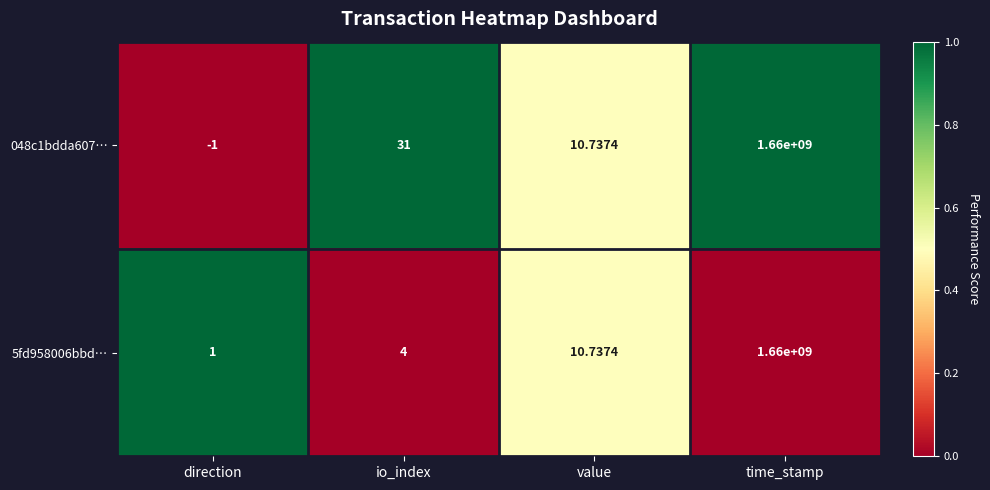

What is the total value across all series at direction?

0.0